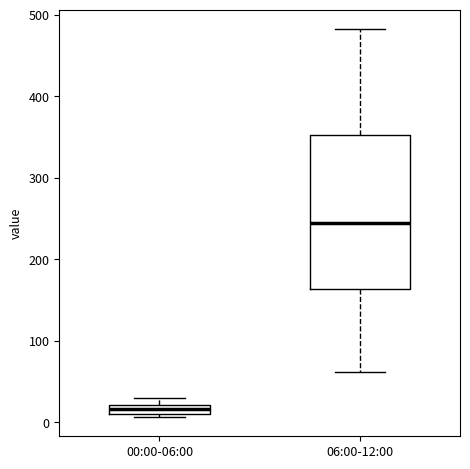

Which box has the lowest median line?

00:00-06:00